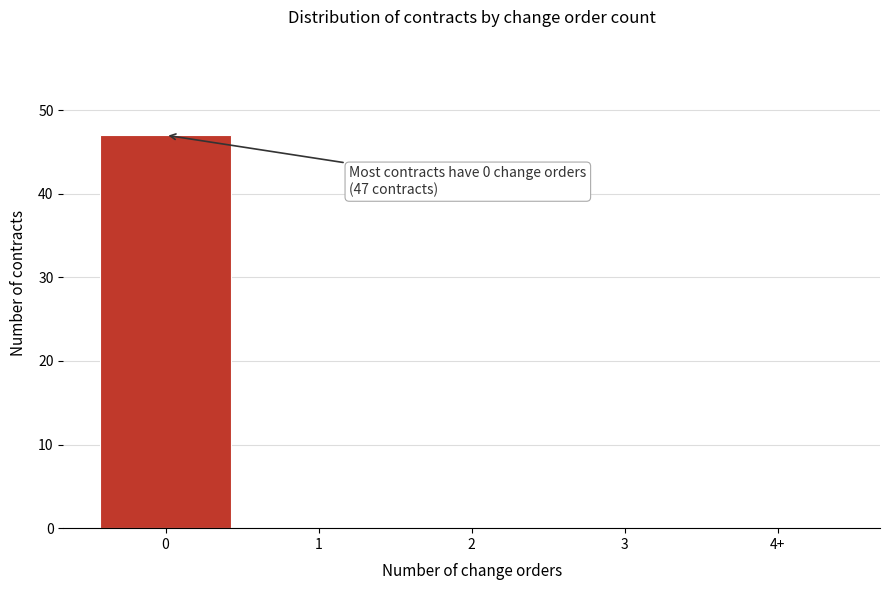

Reading right to left, transcribe all the data shown in this chart.

4+=0	3=0	2=0	1=0	0=47